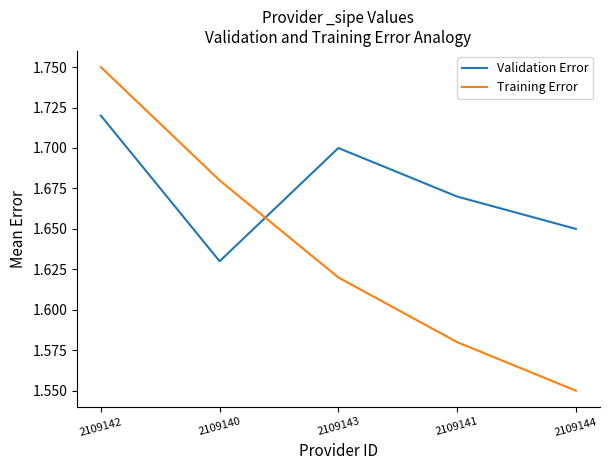

What position from the right is 2109140?

4